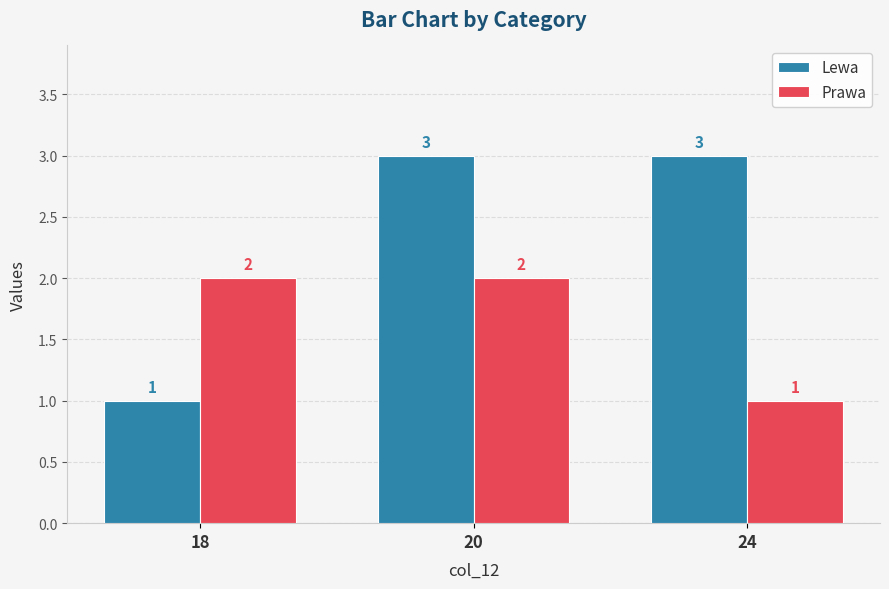

Is the value of Prawa at 18 greater than the value of Lewa at 18?

Yes